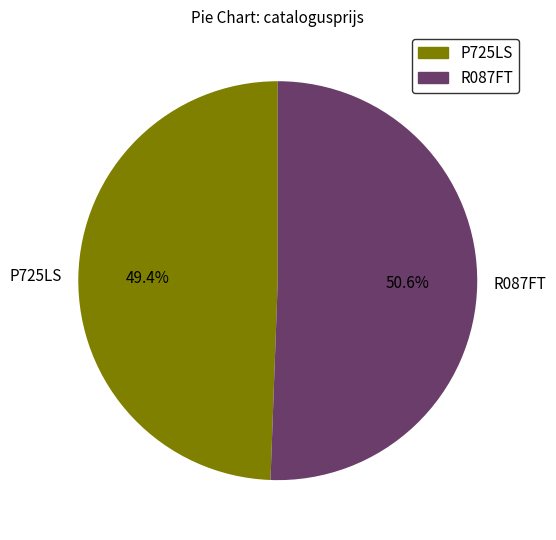

Does P725LS represent more than half of the total?

No